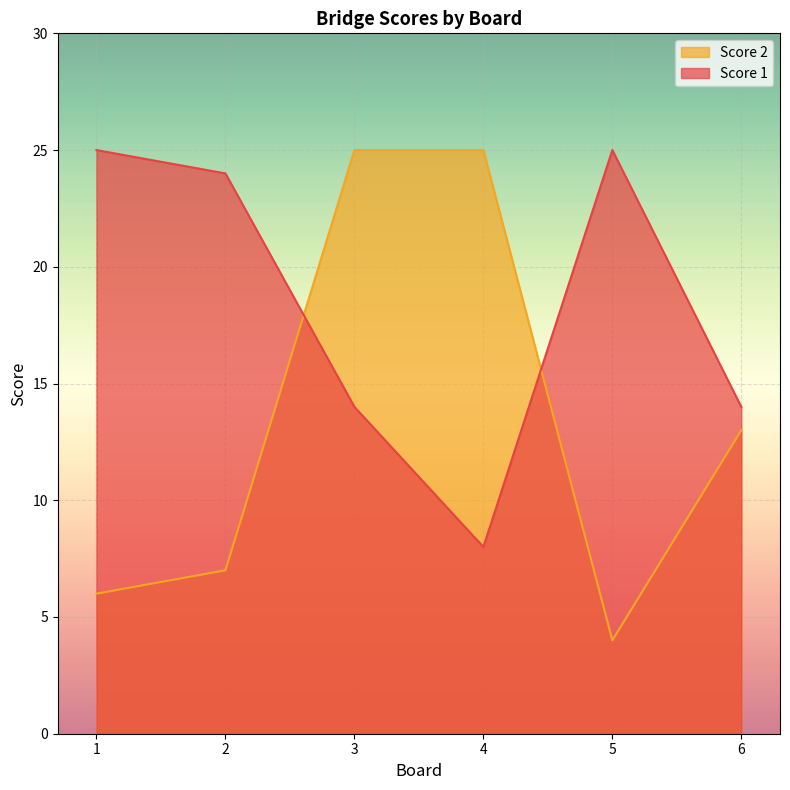

What is the difference between the maximum and second lowest values in the Score 1 series?

11